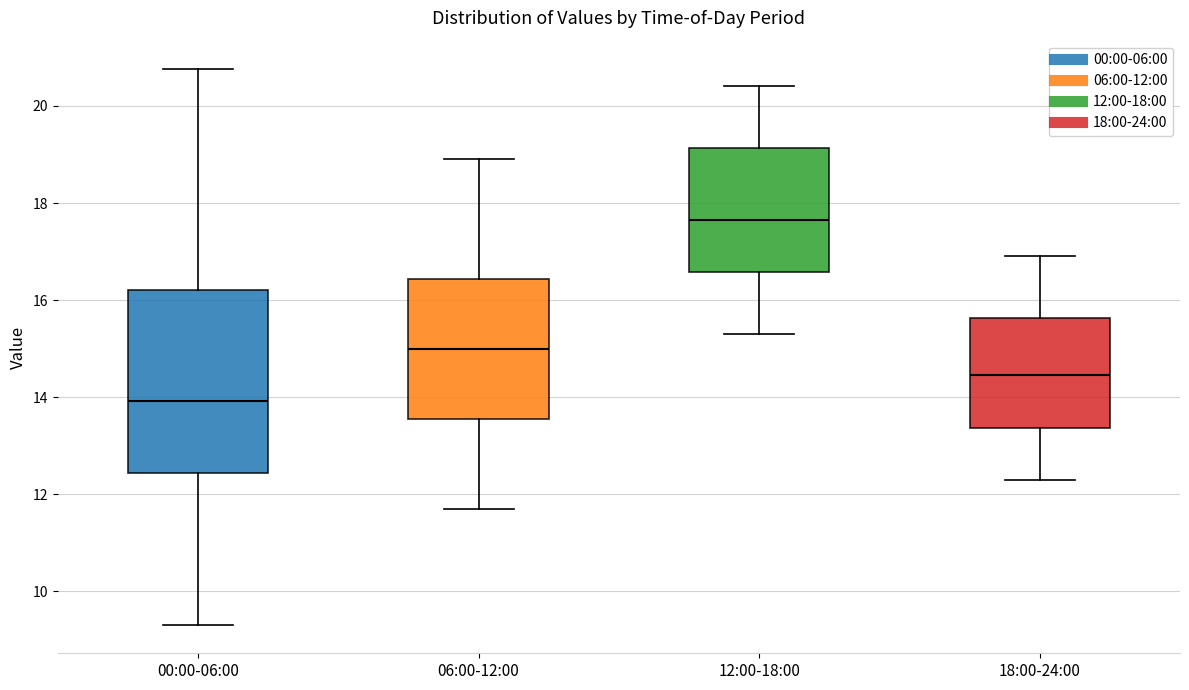

Which box has the highest median line?

12:00-18:00